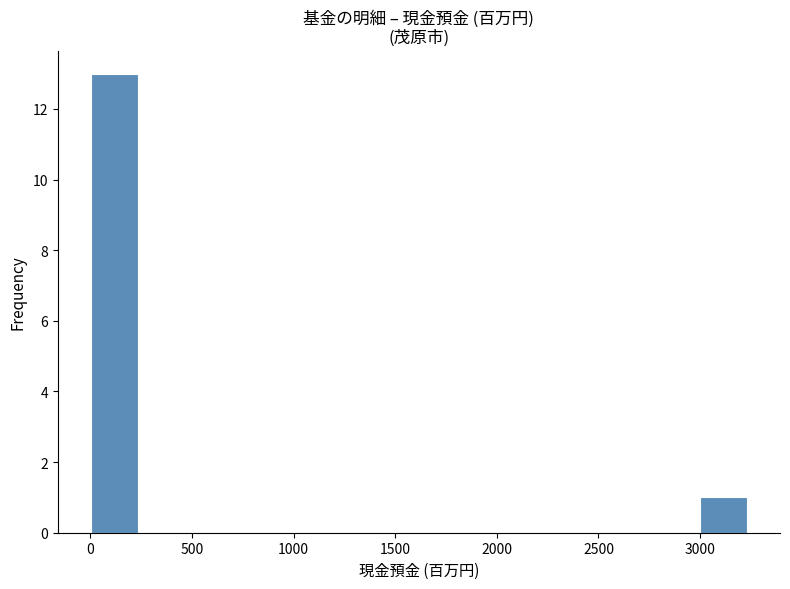

Reading left to right, transcribe this chart: for each bar, give the range it covers on the x-axis and its height. Neither the bar edges nor the heights are printed on the chart, so give them approximately, as read against the axes.

0 to 250: 13
250 to 450: 0
450 to 700: 0
700 to 900: 0
900 to 1150: 0
1150 to 1400: 0
1400 to 1600: 0
1600 to 1850: 0
1850 to 2100: 0
2100 to 2300: 0
2300 to 2550: 0
2550 to 2750: 0
2750 to 3000: 0
3000 to 3250: 1